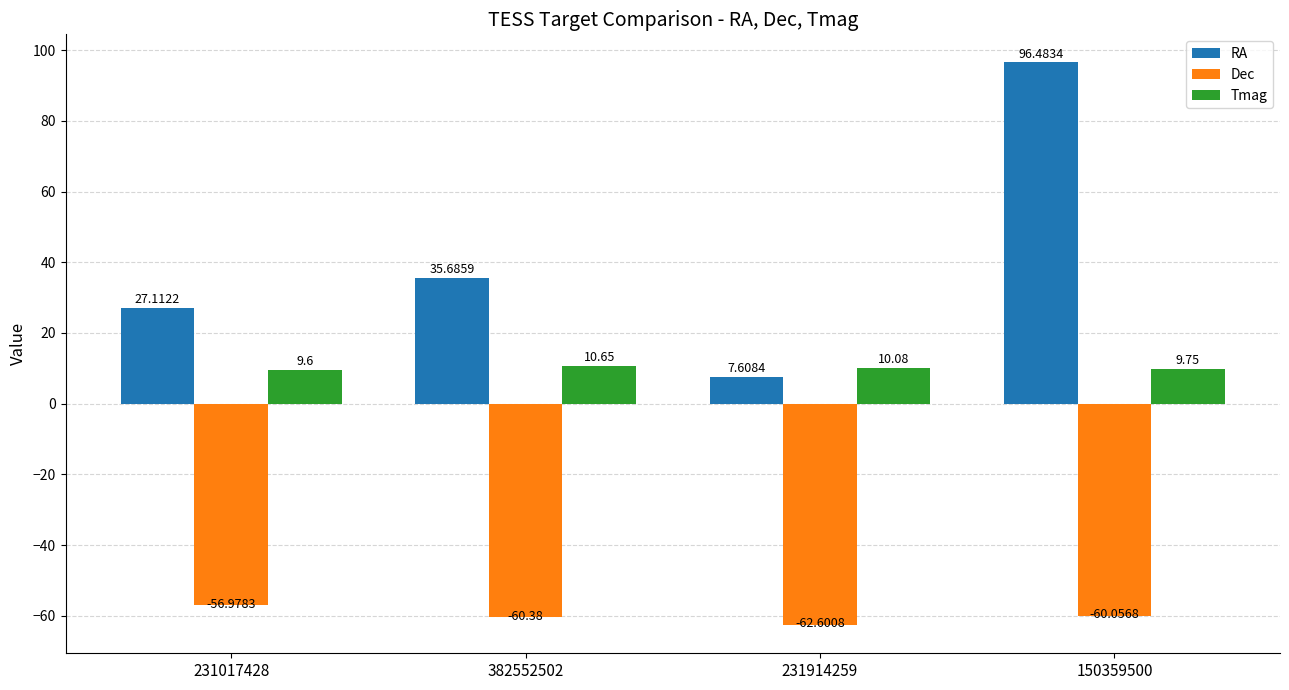

Rank the series at 231914259 from lowest to highest value.

Dec, RA, Tmag